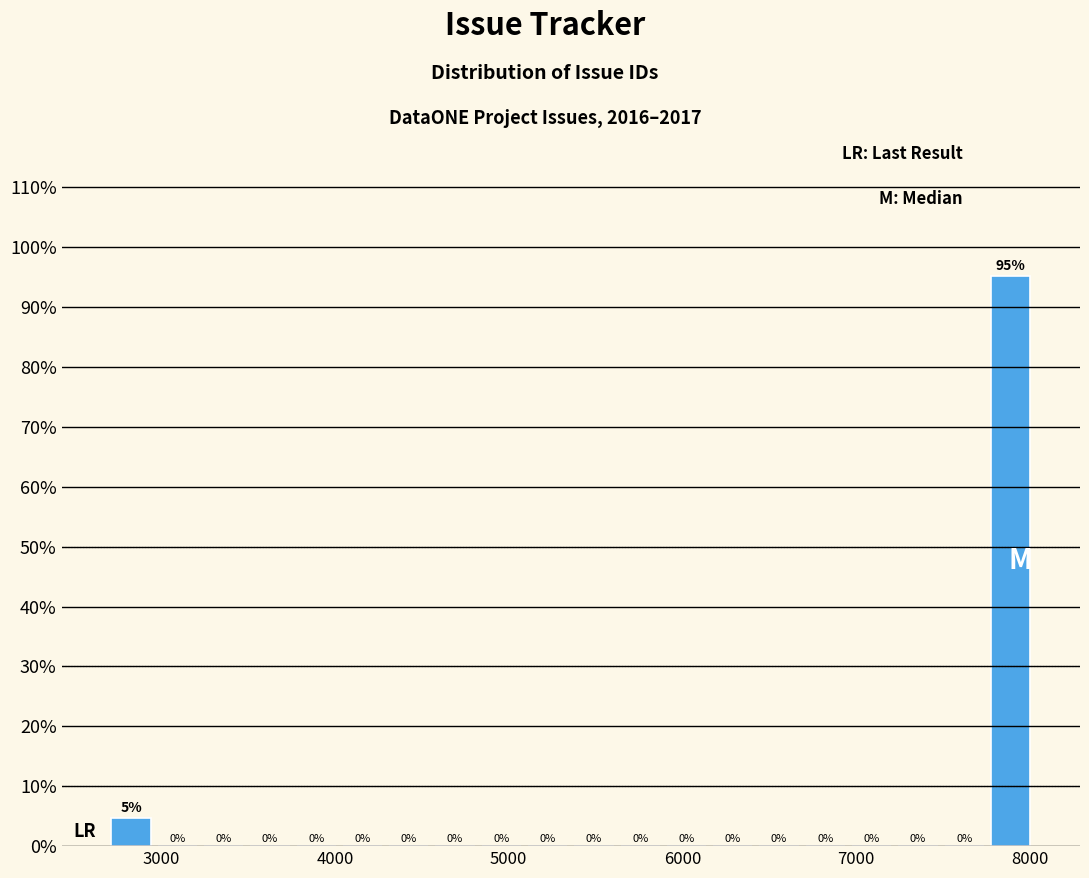

Read against the x-axis, roughly where is the centre of the tallest bar?

7900